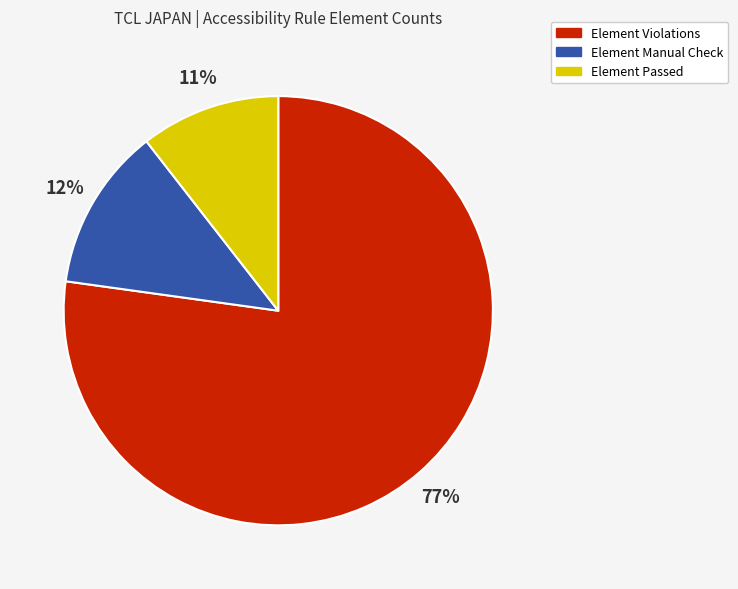

To the nearest percent, what is the average slice percentage?

33%